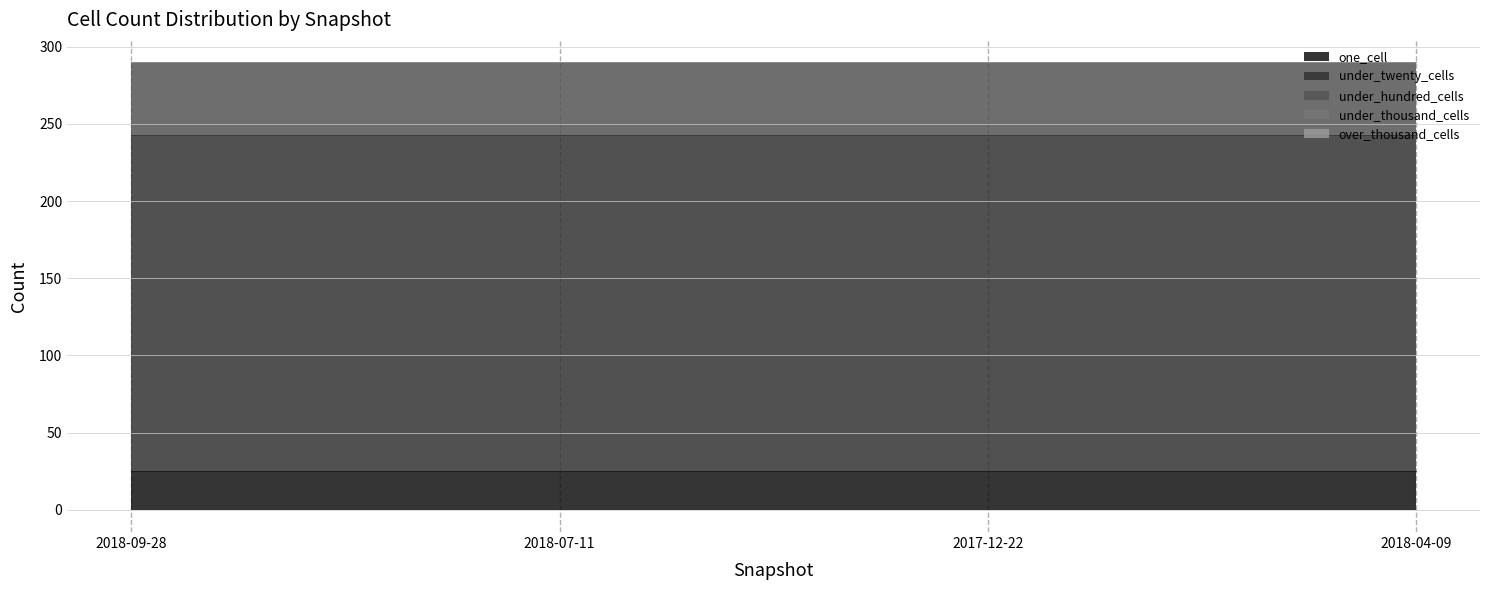

What is the value of the under_twenty_cells point at the 1st from the left?

218